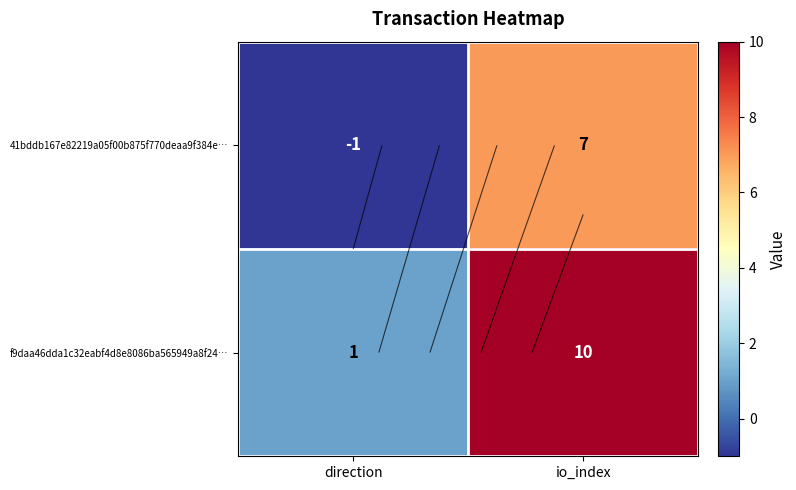

Is it true that f9daa46dda1c32eabf4d8e8086ba565949a8f24… equals 1 at direction?

False